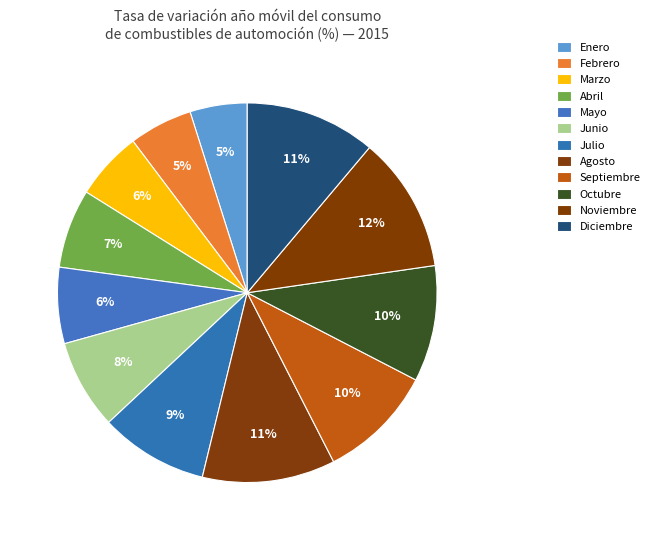

To the nearest percent, what is the average slice percentage?

8%